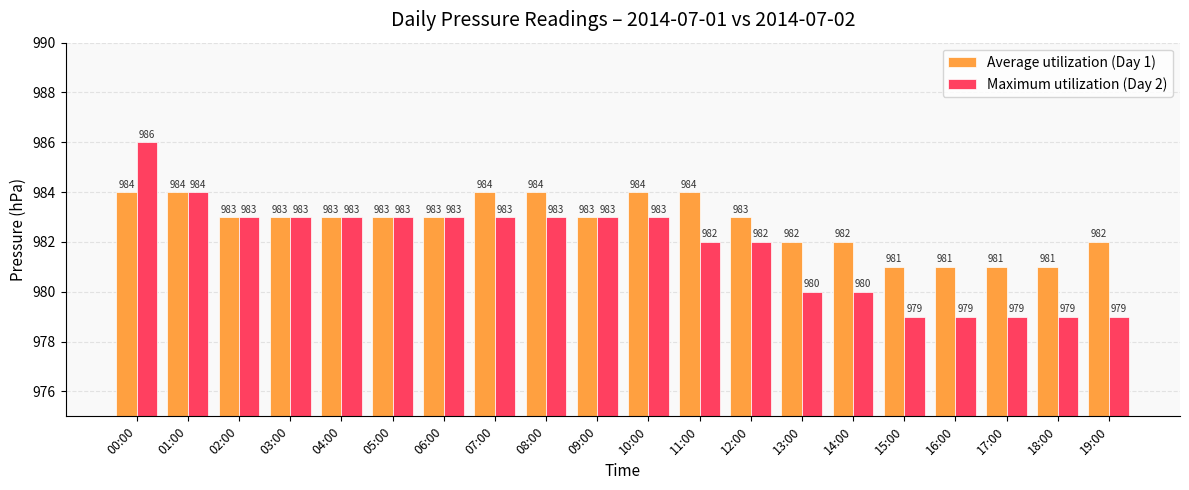

Between 05:00 and 08:00, which series saw the biggest shift?

Average utilization (Day 1)